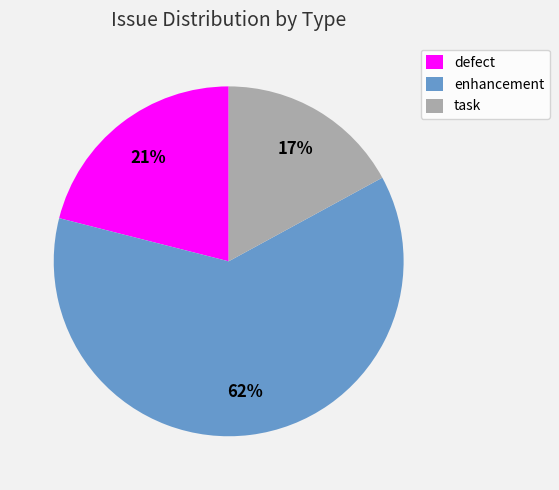

Which slice is the largest?

enhancement